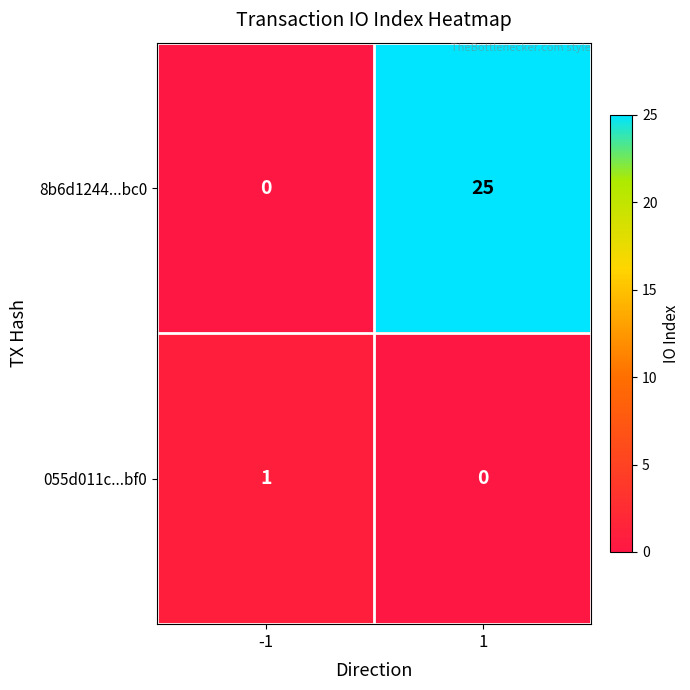

Rank the series at 1 from lowest to highest value.

055d011c...bf0, 8b6d1244...bc0